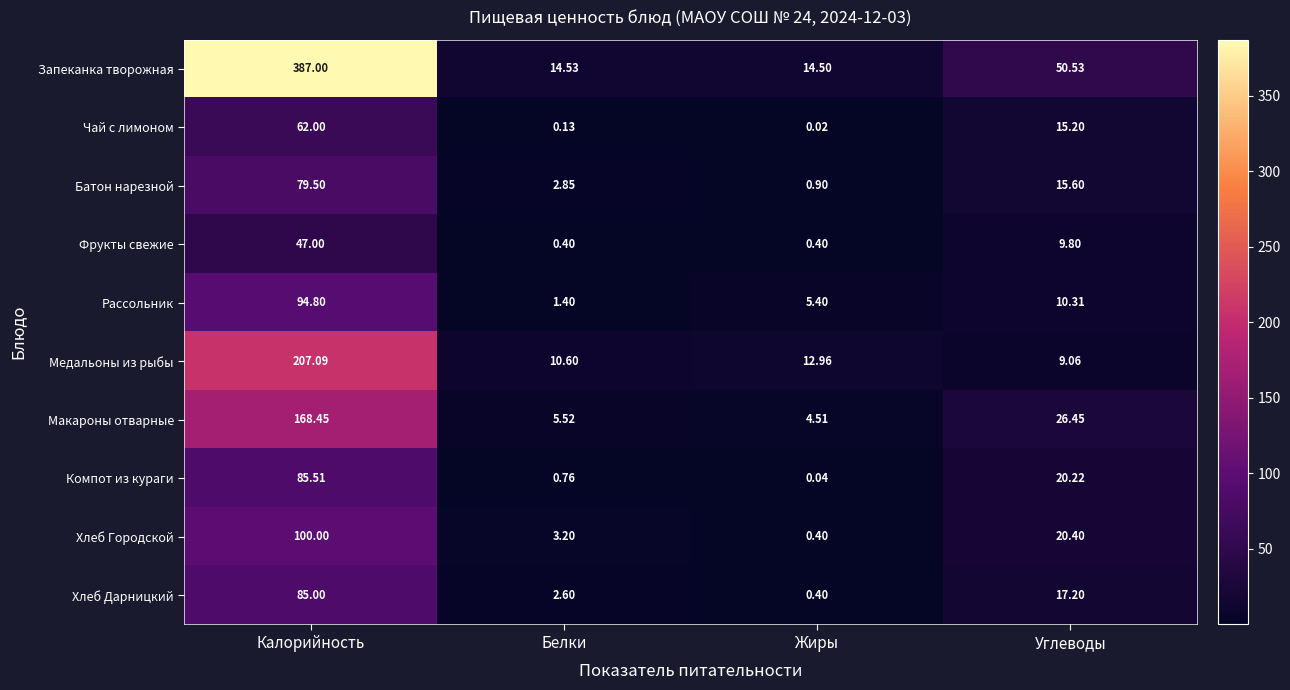

At which category does the chart reach its peak across all series?

Калорийность